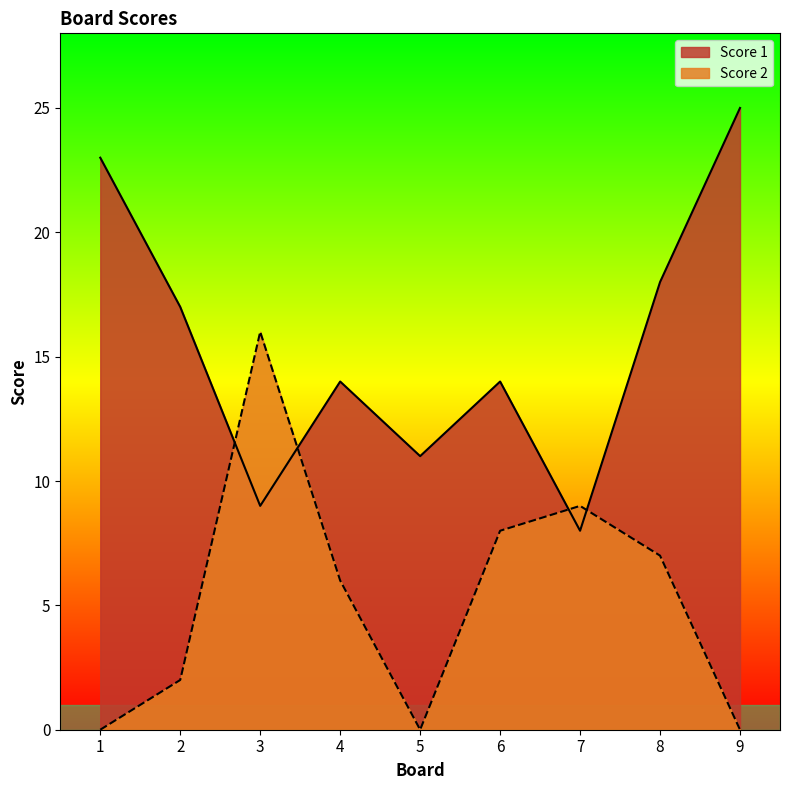

Where does the Score 1 series first go above 14?

1